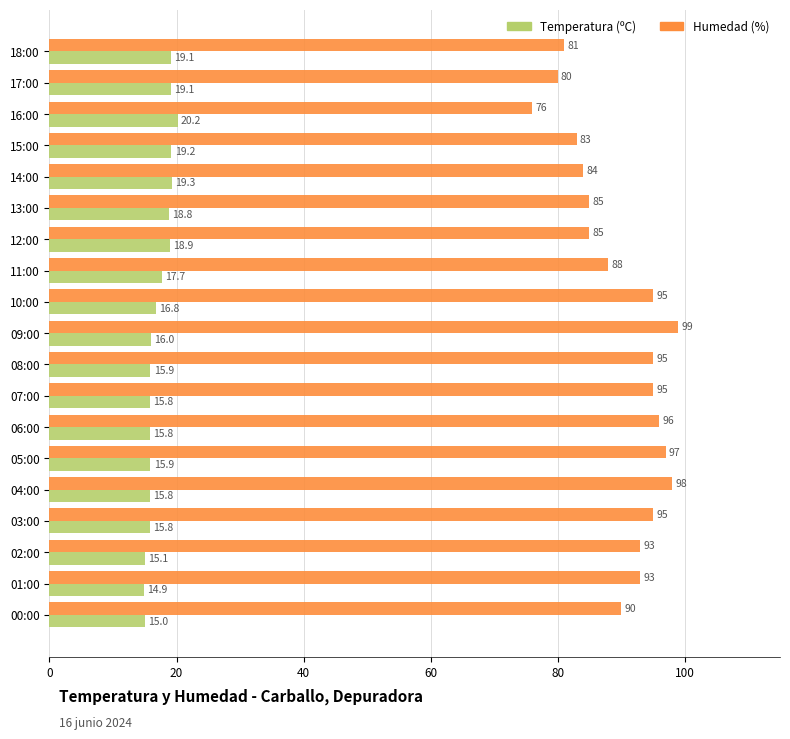

Is it true that Humedad (%) equals 20.2 at 00:00?

False